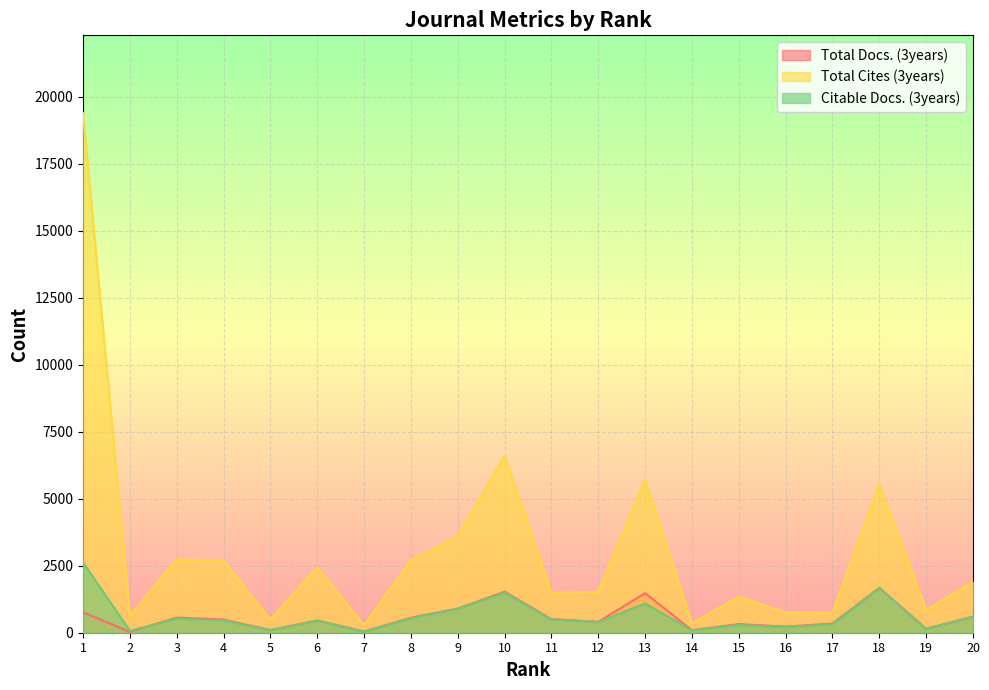

List the labels in order of Total Cites (3years) value, largest first.

1, 10, 13, 18, 9, 3, 8, 4, 6, 20, 12, 11, 15, 19, 16, 17, 2, 5, 14, 7